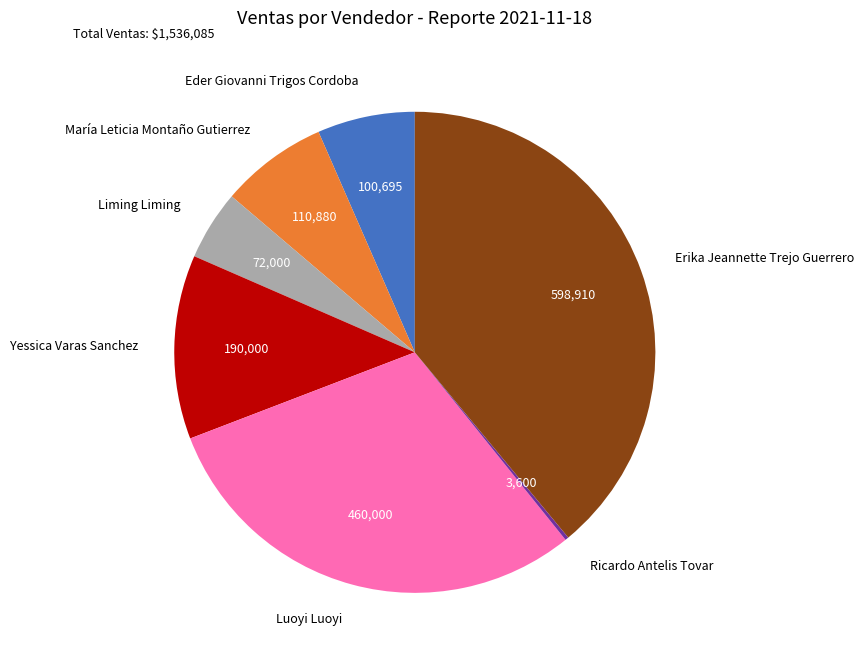

Is there a majority slice in this chart?

No